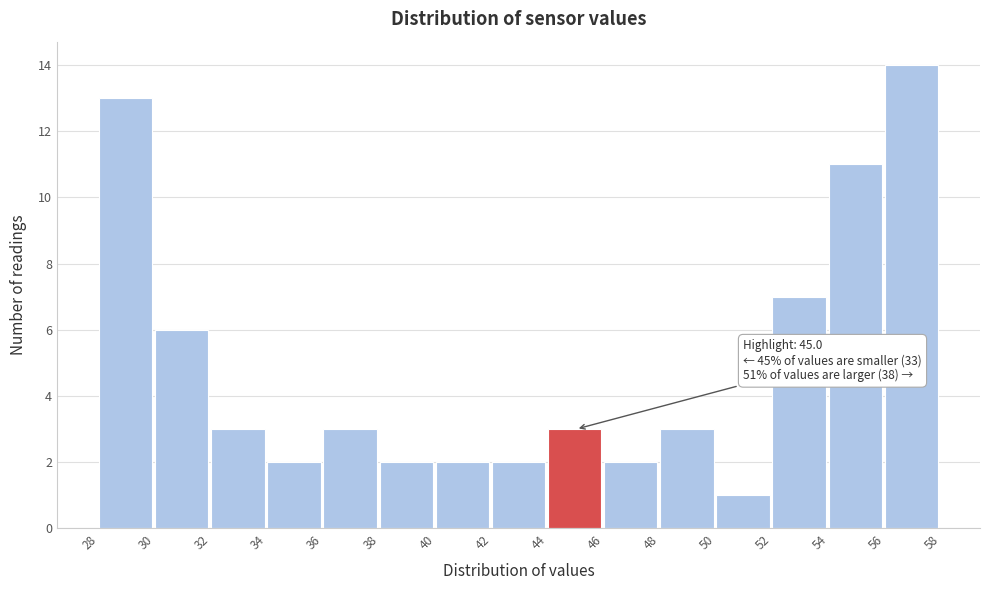

Reading left to right, what are all the values shown in this chart?

13	6	3	2	3	2	2	2	3	2	3	1	7	11	14